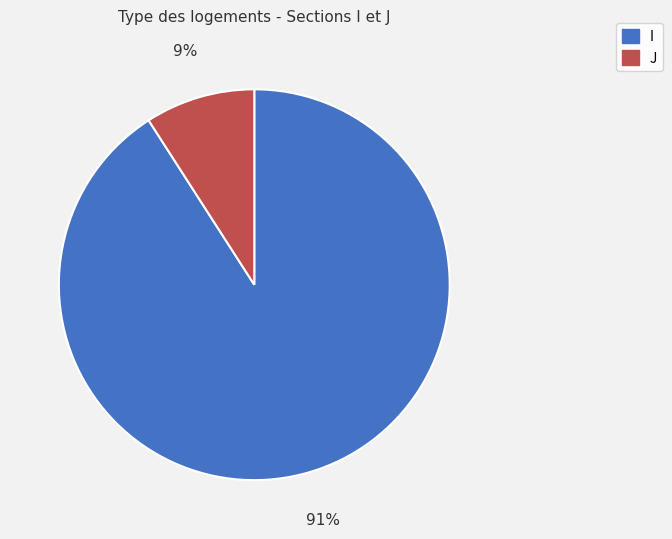

Do I and J together represent more than half of the pie?

Yes